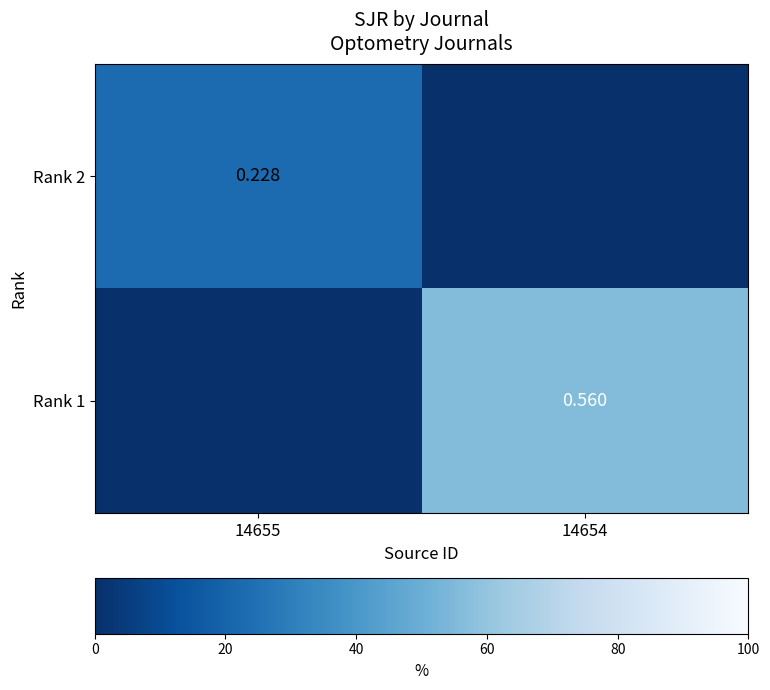

Which has a higher value, 14654 or 14655?

14655